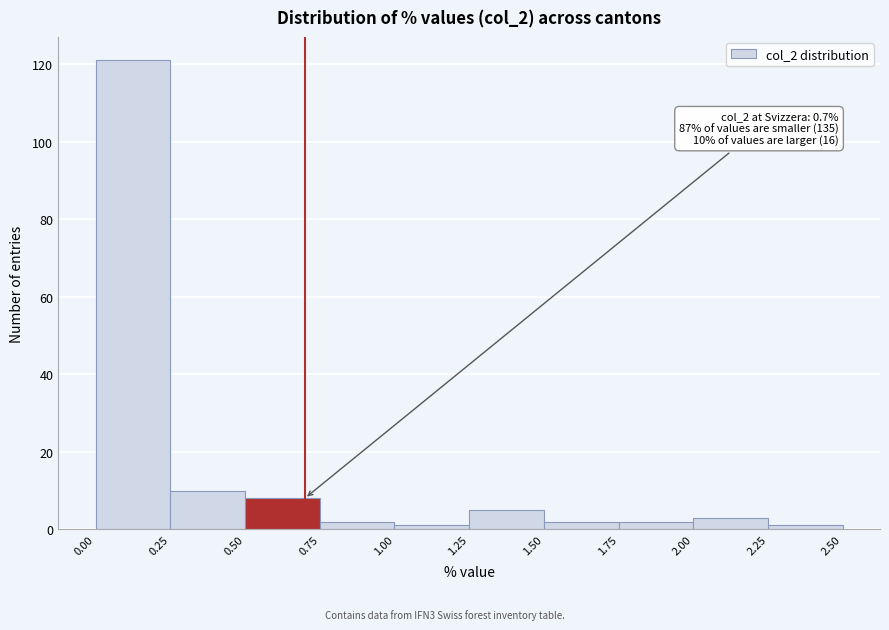

Which range on the x-axis has the tallest bar?

0.00 to 0.25